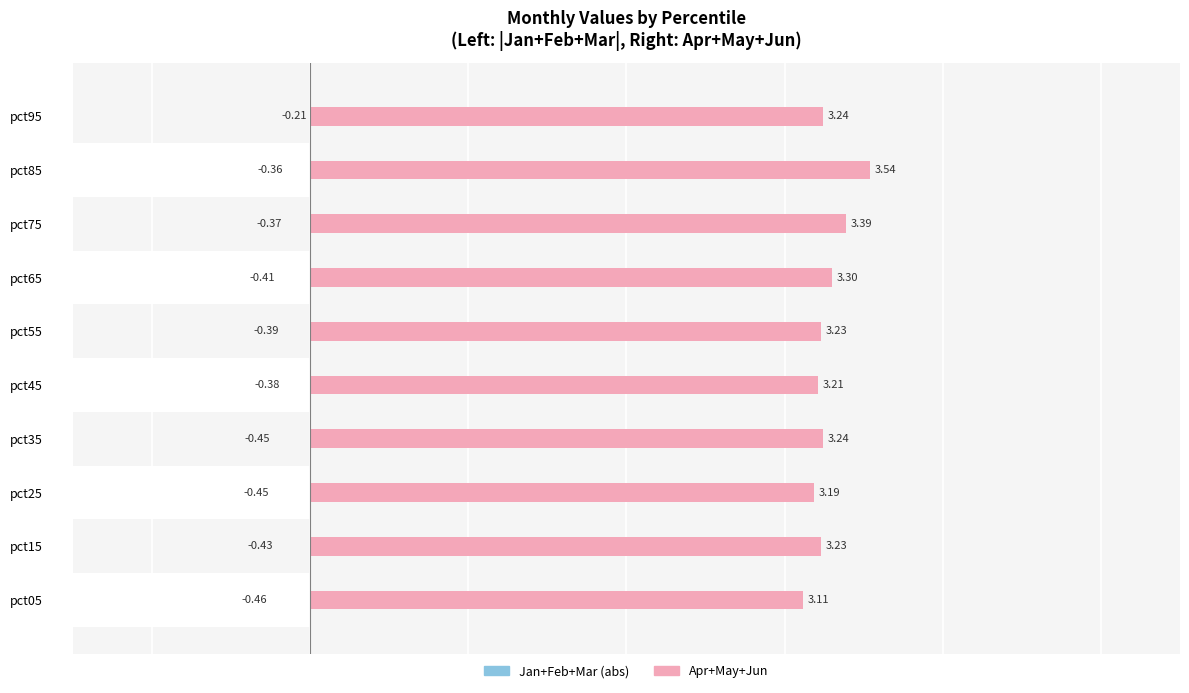

The value of Jan+Feb+Mar (negative sum) at pct45 is 0.1. True or false?

False